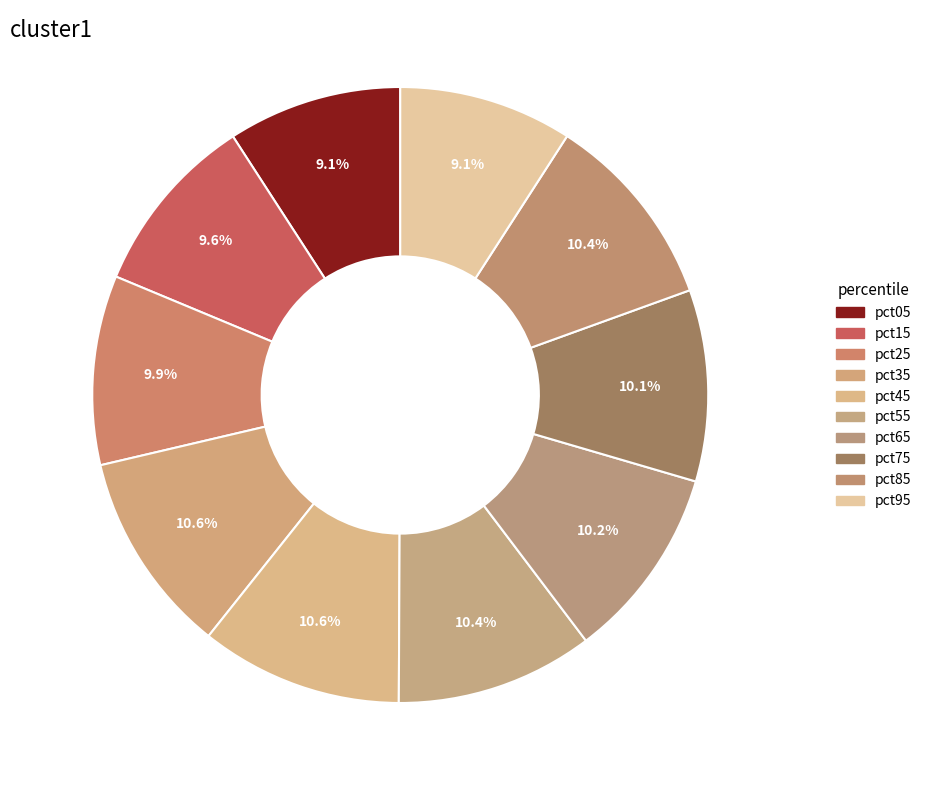

How many segments does this pie chart have?

10